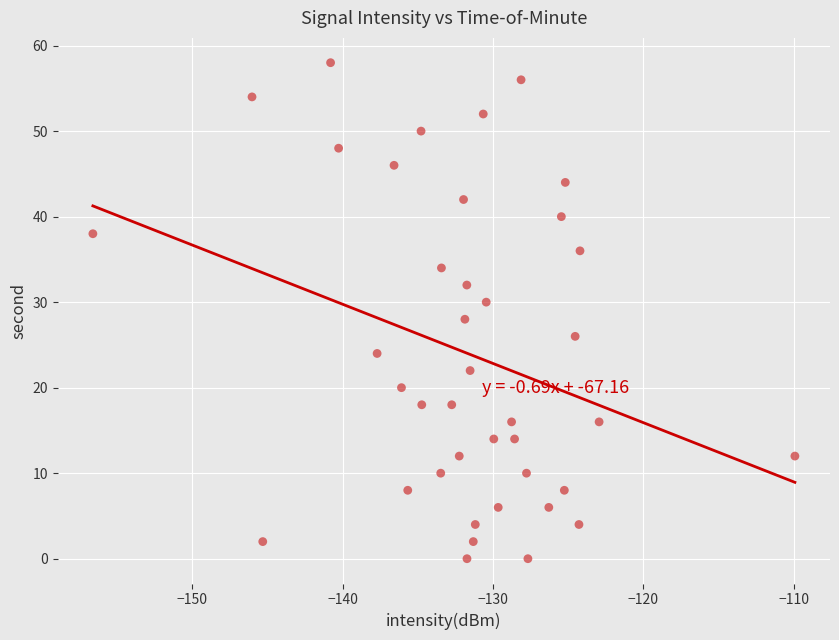

What is the range of Y values (max minus min)?

58